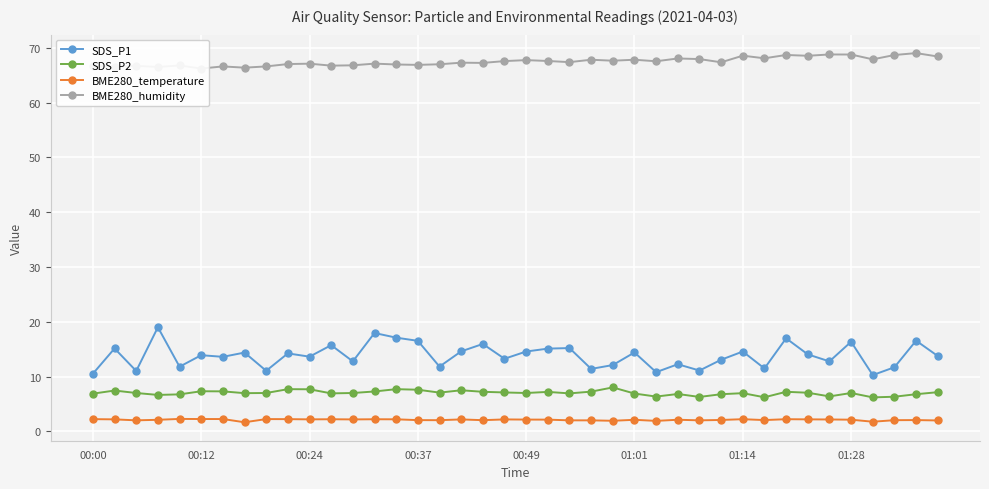

The value of SDS_P1 at 00:00 is 17.6. True or false?

False